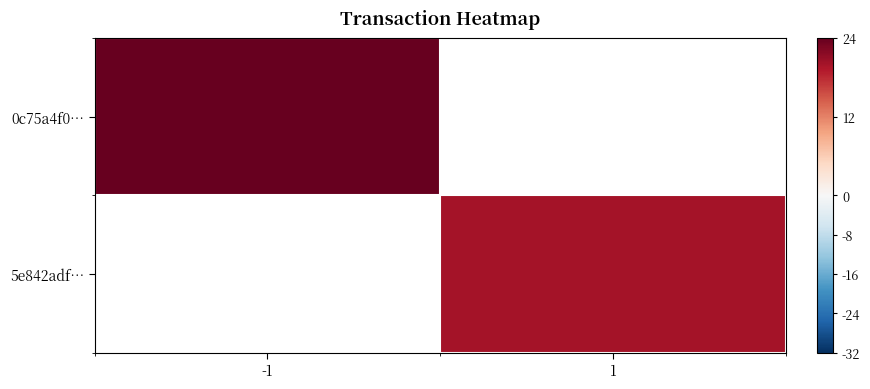

Rank the categories by 5e842adf… value from highest to lowest.

-1, 1